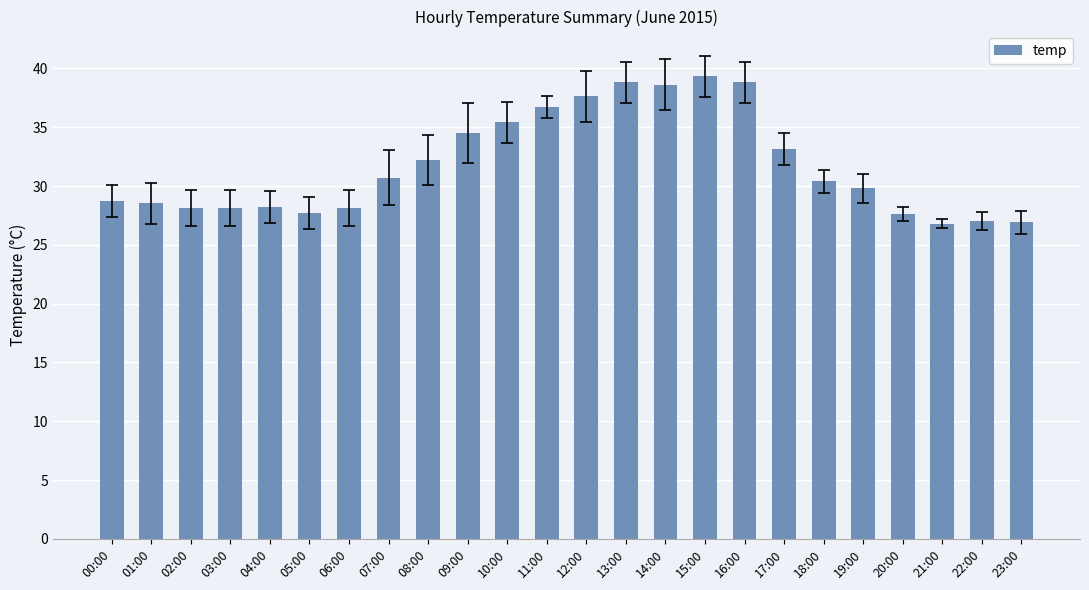

Between 23:00 and 07:00, which is larger?

07:00